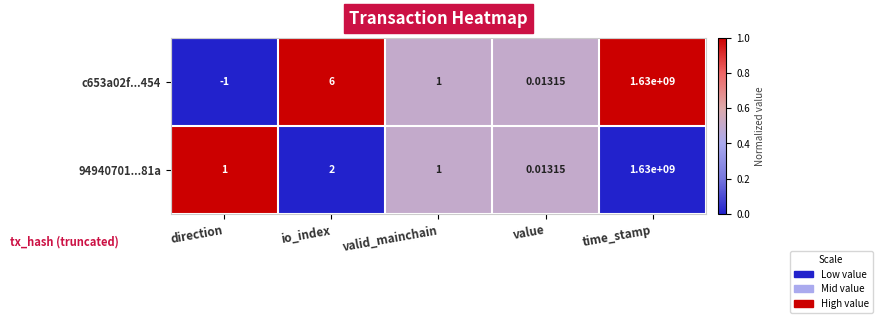

At which label does c653a02f...454 first exceed 1?

io_index